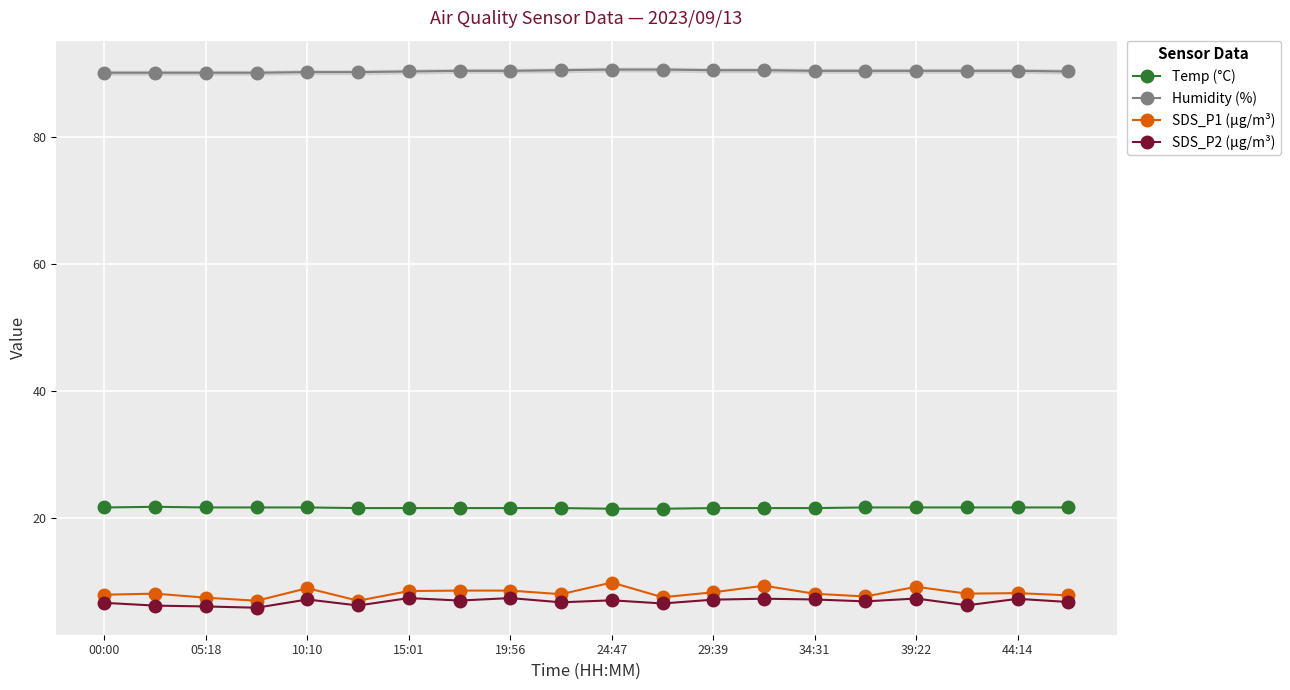

What is the difference between the second highest and second lowest values in the SDS_P2 (µg/m³) series?

1.3